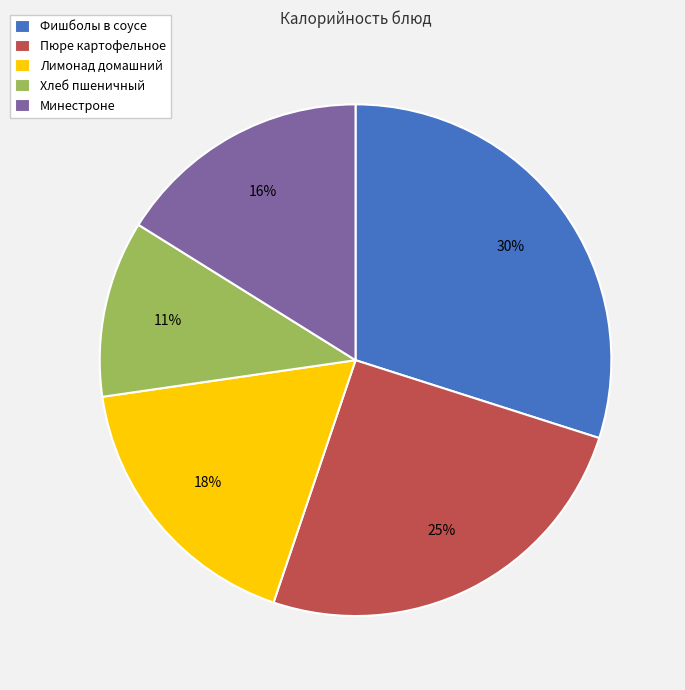

How many segments does this pie chart have?

5